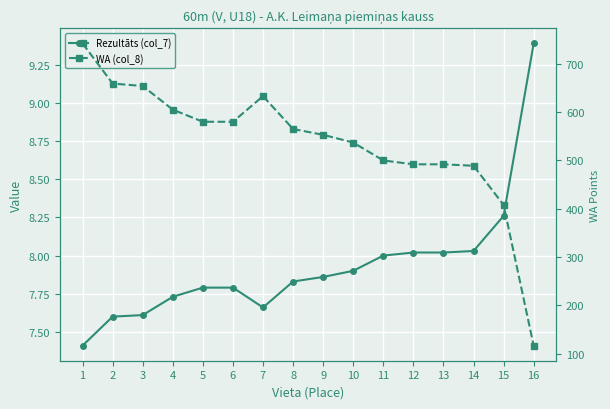

In WA (col_8), how many points are higher than both neighbors (excluding endpoints)?

1